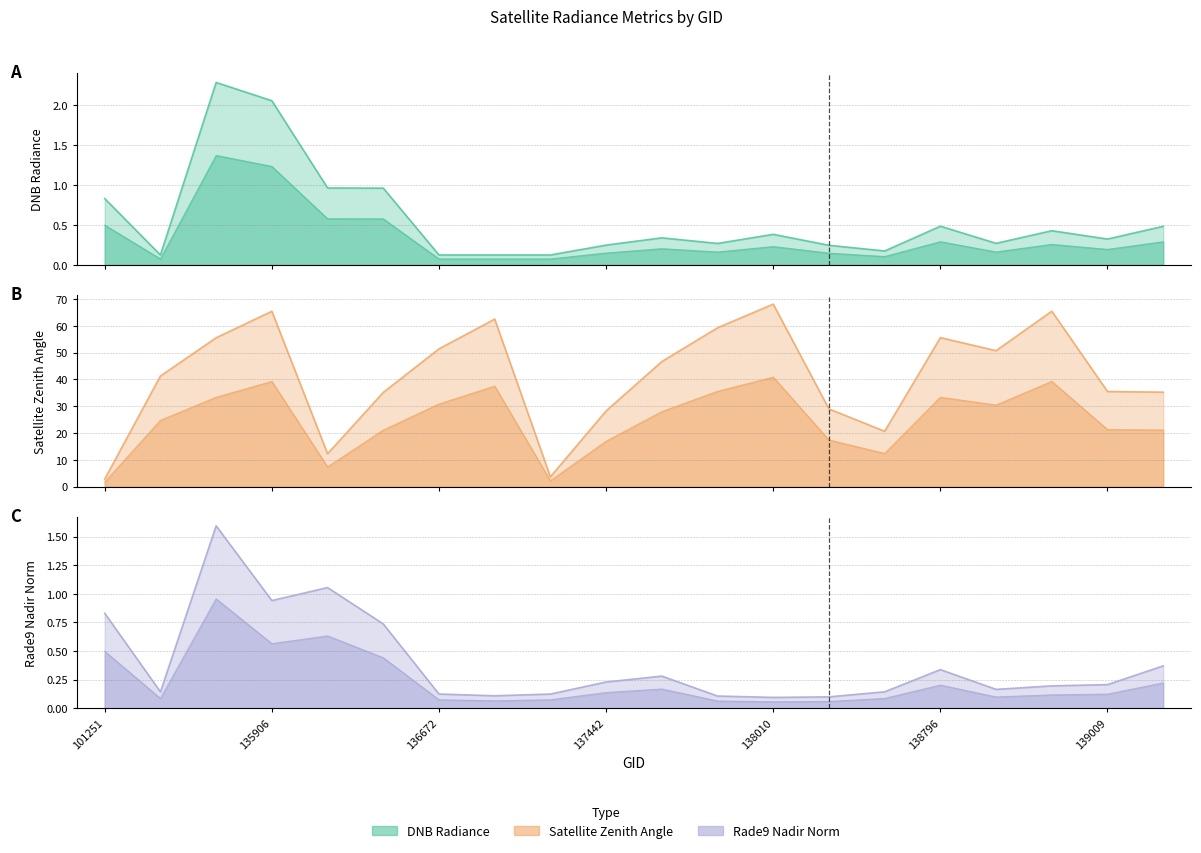

Rank the series at 137251 from highest to lowest value.

satz, dnbrad, rade9_mult_nadir_norm